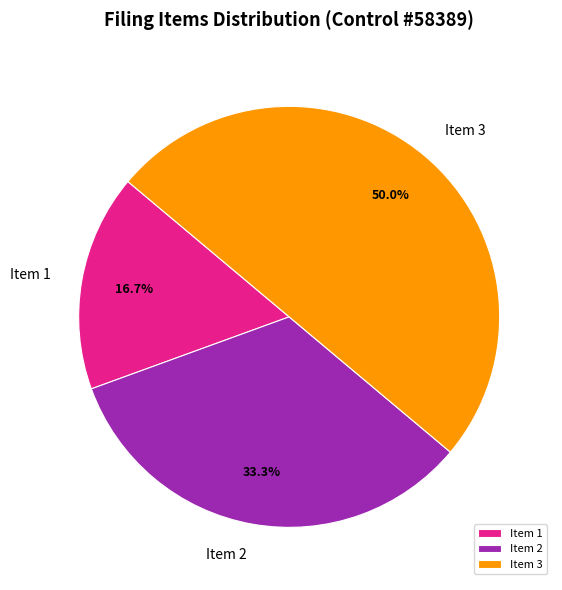

How many segments does this pie chart have?

3